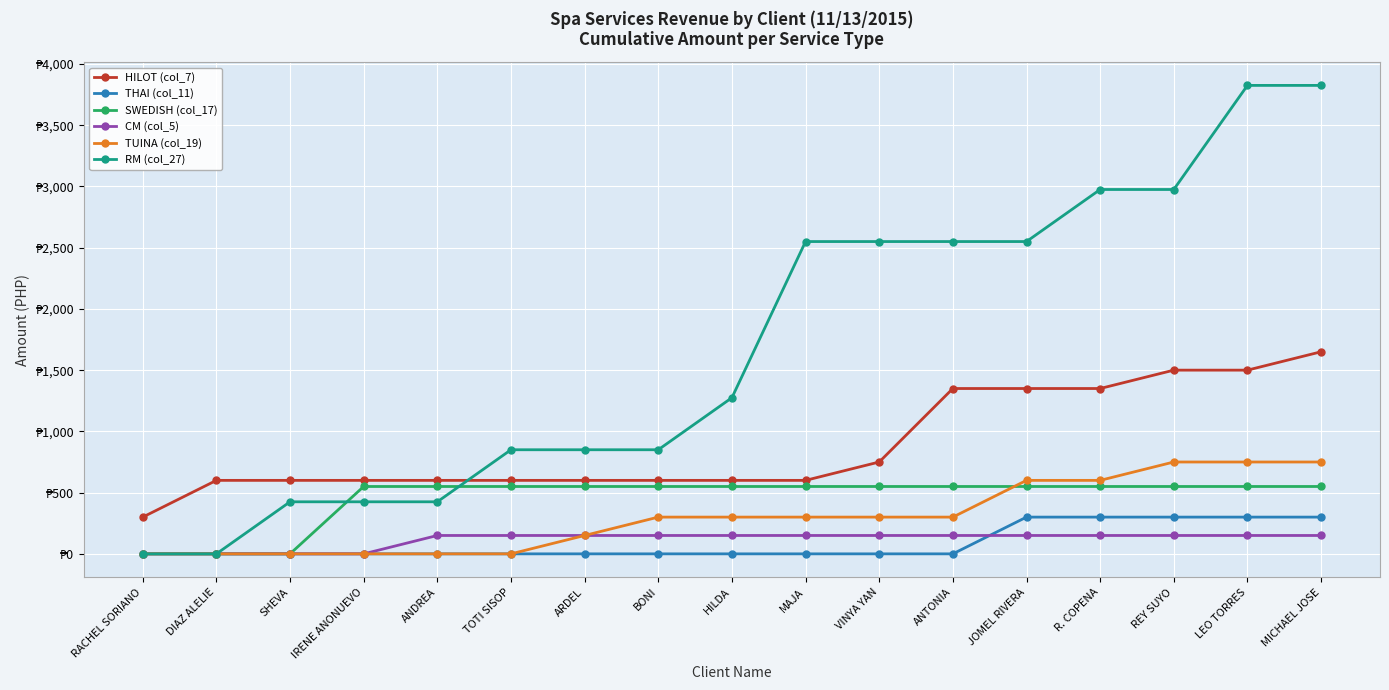

Which series changed the most between RACHEL SORIANO and R. COPENA?

RM (col_27)